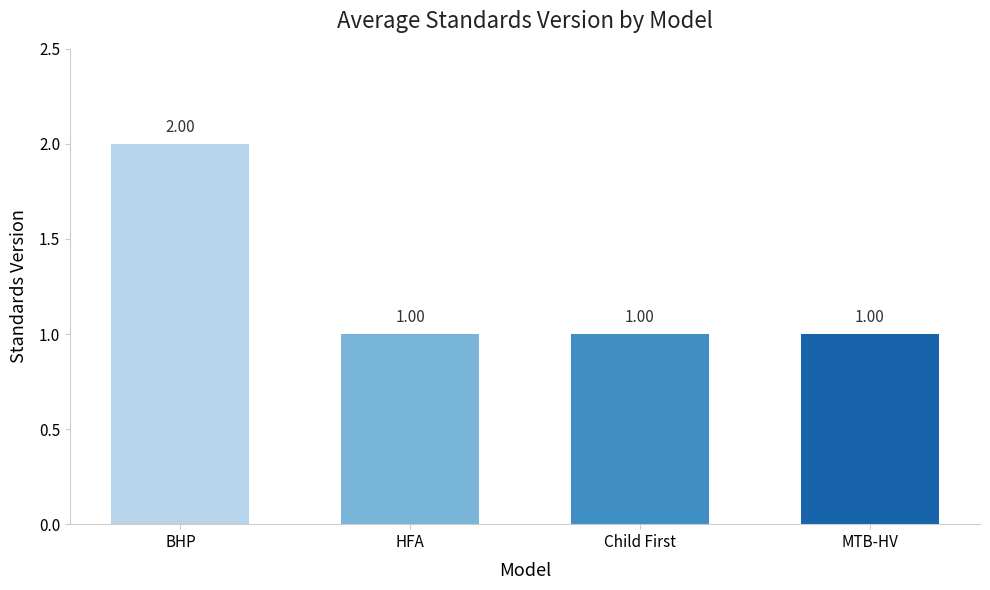

The chart shows a value of 1 at MTB-HV. True or false?

True